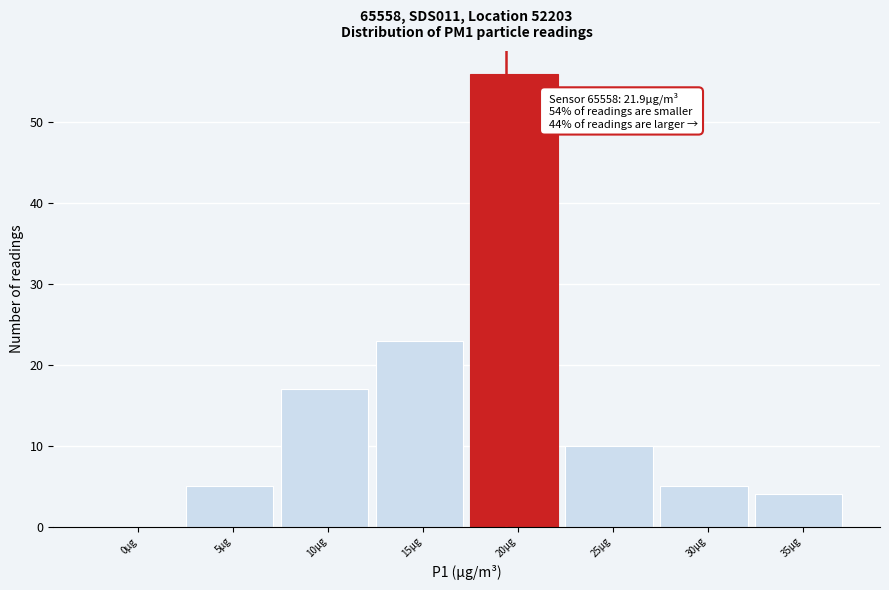

Reading left to right, what are all the values shown in this chart?

0µg=0	5µg=5	10µg=17	15µg=23	20µg=56	25µg=10	30µg=5	35µg=4